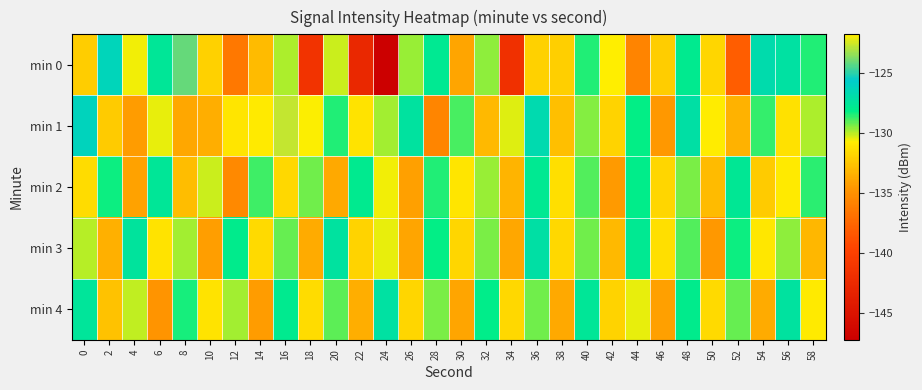

Reading left to right, list all the values displayed in this chart.

min 0: 0=-132.2	2=-126.3	4=-130.6	6=-127.6	8=-124.1	10=-131.9	12=-136.5	14=-133.0	16=-129.9	18=-141.4	20=-130.2	22=-142.6	24=-147.3	26=-129.6	28=-127.8	30=-133.9	32=-129.5	34=-141.8	36=-132.0	38=-132.1	40=-128.4	42=-121.8	44=-135.7	46=-132.1	48=-127.8	50=-131.8	52=-138.0	54=-126.8	56=-127.2	58=-128.4
min 1: 0=-126.2	2=-132.3	4=-134.3	6=-130.5	8=-133.9	10=-133.6	12=-131.1	14=-130.9	16=-122.7	18=-130.6	20=-128.5	22=-131.2	24=-129.8	26=-127.3	28=-135.6	30=-128.9	32=-133.1	34=-130.4	36=-126.7	38=-132.8	40=-129.5	42=-131.9	44=-128.2	46=-134.6	48=-127.1	50=-130.8	52=-133.4	54=-128.7	56=-131.3	58=-129.9
min 2: 0=-131.5	2=-128.3	4=-134.1	6=-127.6	8=-132.9	10=-130.2	12=-135.4	14=-128.8	16=-131.7	18=-129.3	20=-133.8	22=-127.9	24=-130.6	26=-134.2	28=-128.5	30=-131.1	32=-129.7	34=-133.3	36=-127.8	38=-131.4	40=-129.0	42=-134.5	44=-128.1	46=-131.8	48=-129.4	50=-133.0	52=-127.7	54=-132.3	56=-130.9	58=-128.6
min 3: 0=-130.0	2=-133.5	4=-127.4	6=-131.2	8=-129.8	10=-134.3	12=-128.0	14=-131.6	16=-129.2	18=-133.7	20=-127.3	22=-131.9	24=-130.5	26=-134.0	28=-128.2	30=-131.8	32=-129.4	34=-133.9	36=-127.1	38=-131.7	40=-129.3	42=-133.1	44=-127.8	46=-131.4	48=-129.0	50=-134.6	52=-128.3	54=-131.0	56=-129.6	58=-133.2
min 4: 0=-127.5	2=-132.7	4=-130.1	6=-134.8	8=-128.4	10=-131.2	12=-129.8	14=-134.4	16=-127.9	18=-131.5	20=-129.1	22=-133.6	24=-127.2	26=-131.8	28=-129.4	30=-134.0	32=-128.1	34=-131.7	36=-129.3	38=-133.8	40=-127.6	42=-131.9	44=-130.5	46=-134.2	48=-128.0	50=-131.6	52=-129.2	54=-133.7	56=-127.3	58=-130.9